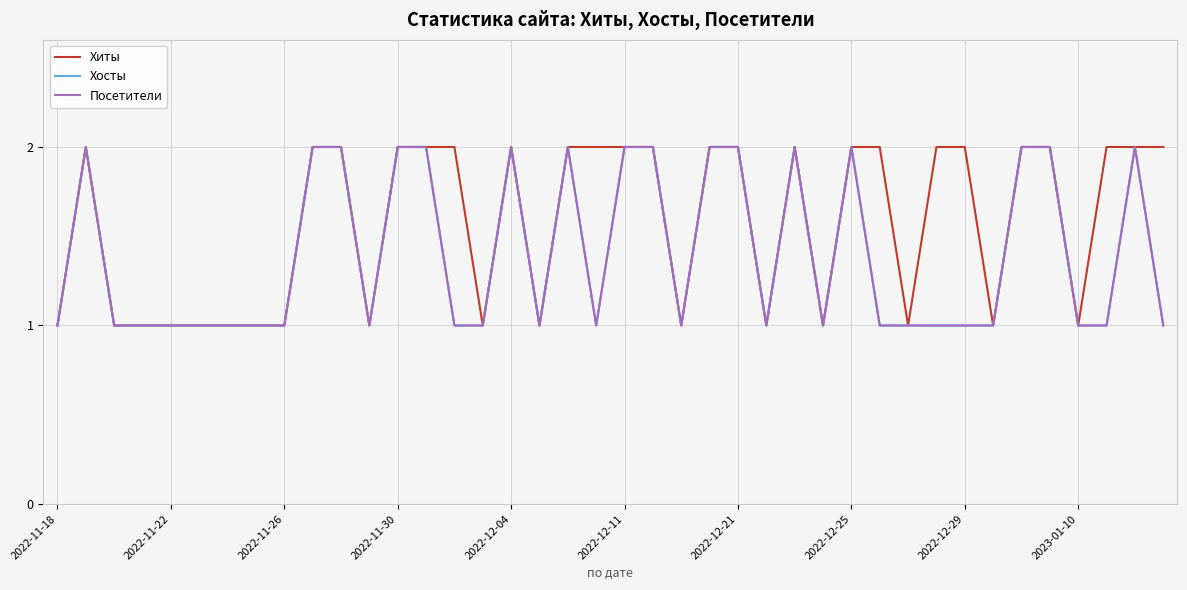

Does the chart have visible grid lines?

Yes